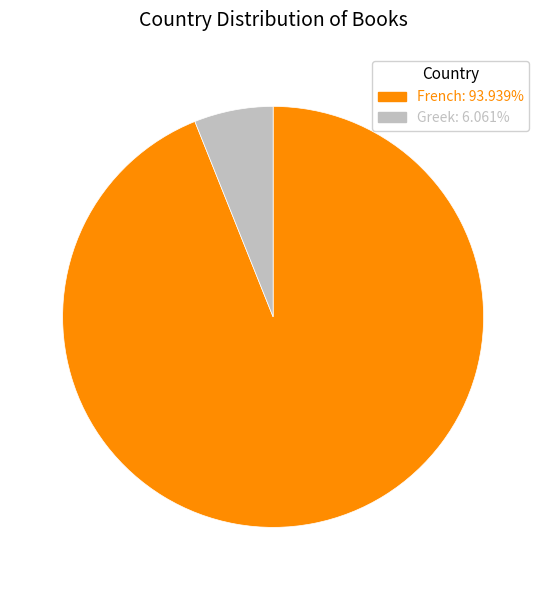

How many segments does this pie chart have?

2